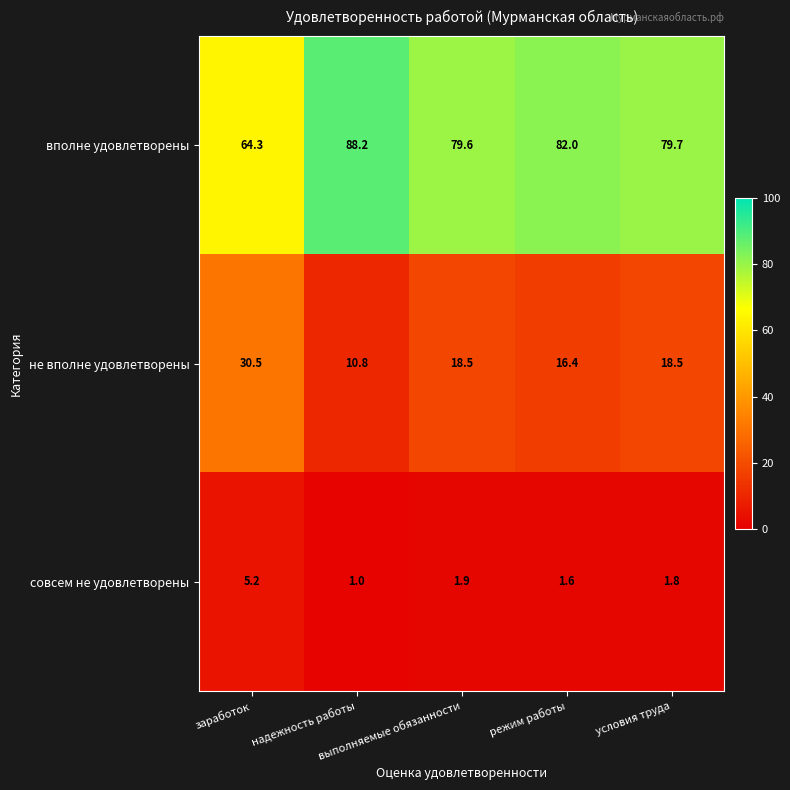

What is the smallest value displayed?

1.0